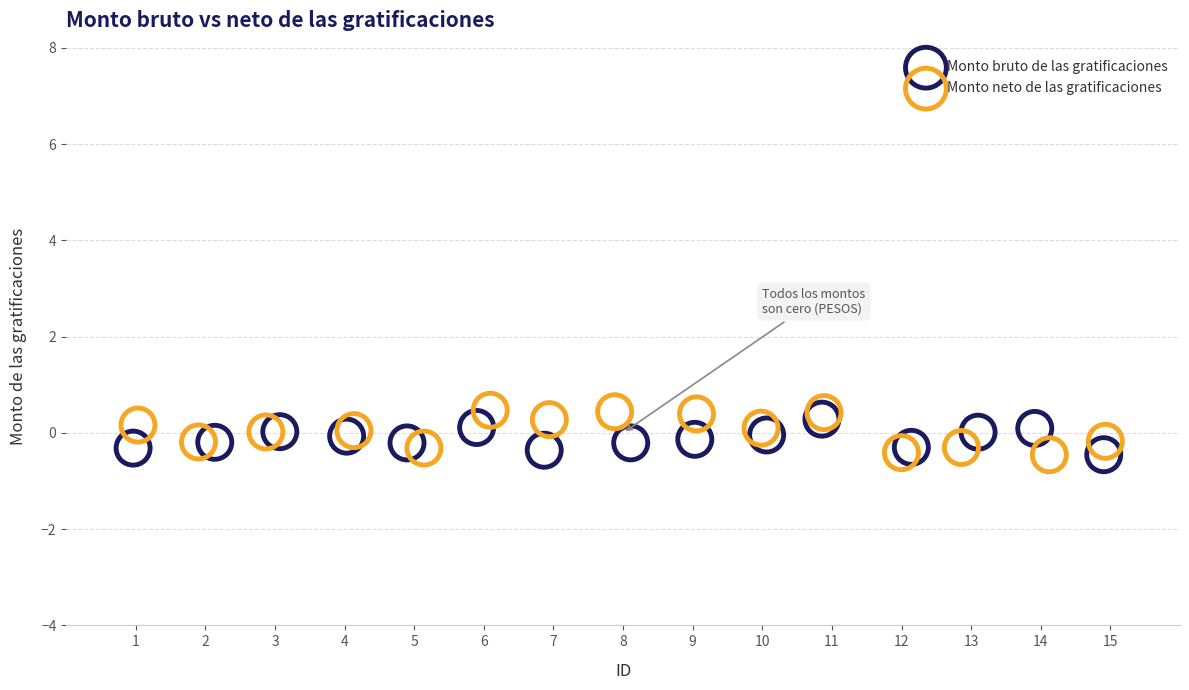

Which series contains the highest Y value?

Monto neto de las gratificaciones